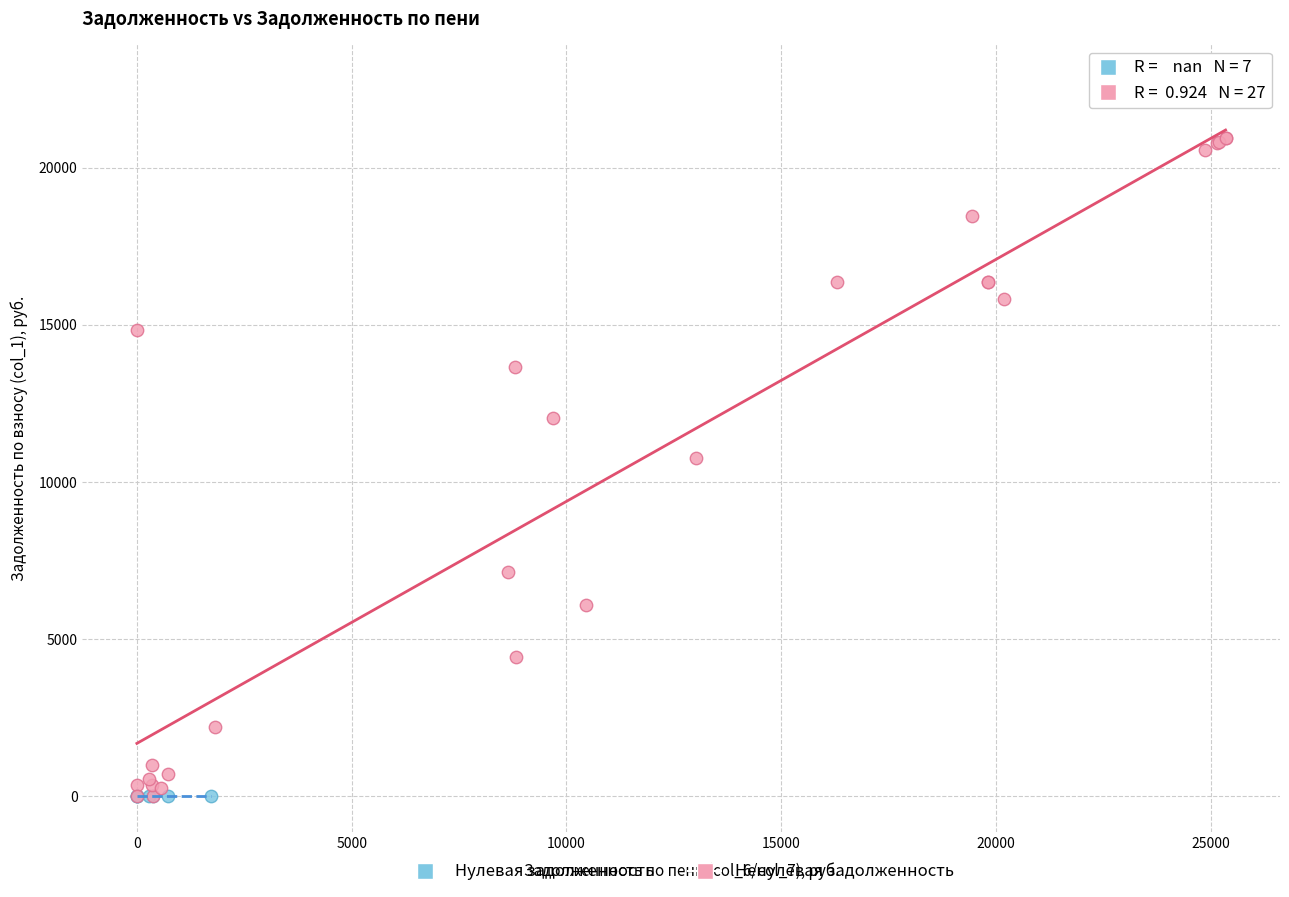

Which series contains the highest Y value?

Ненулевая задолженность